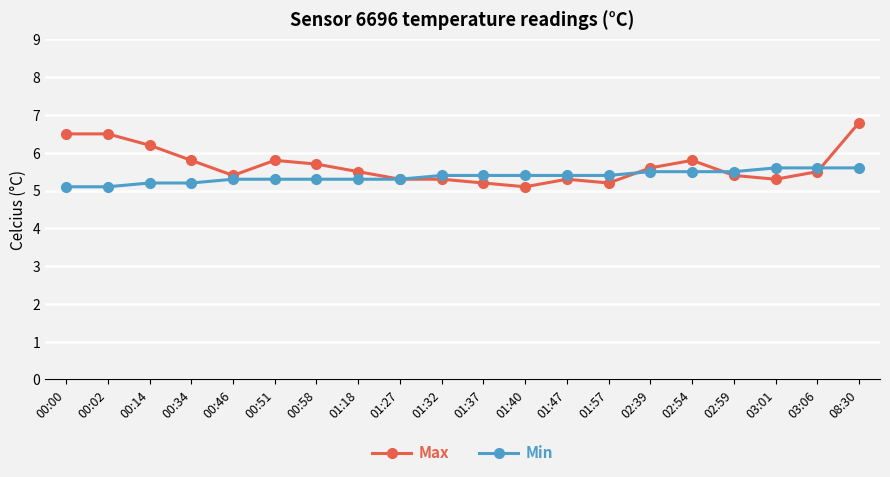

What is the difference between the maximum and minimum values in the Max series?

1.7